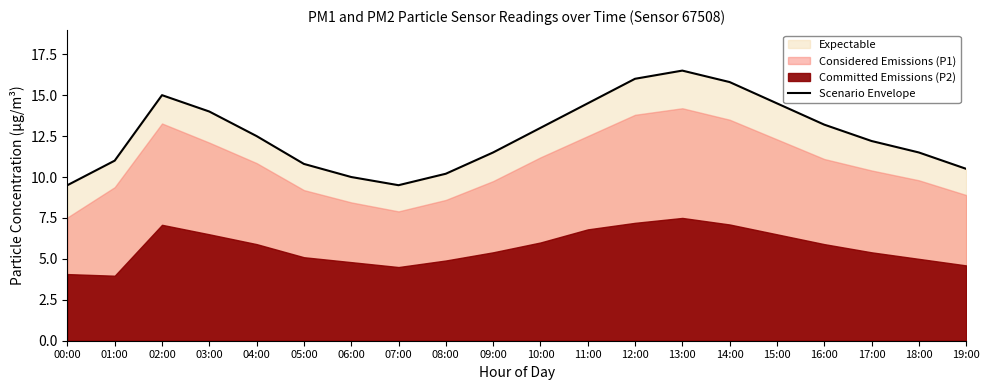

What is the sum of the values at 00:00 and 02:00?

24.5